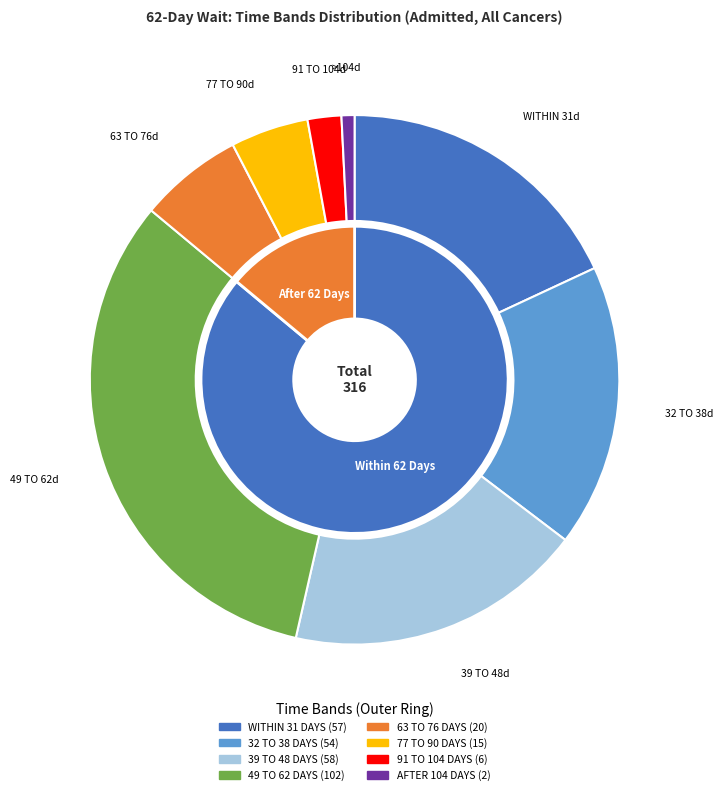

Which has a higher value, AFTER 104 DAYS or 39 TO 48 DAYS?

39 TO 48 DAYS